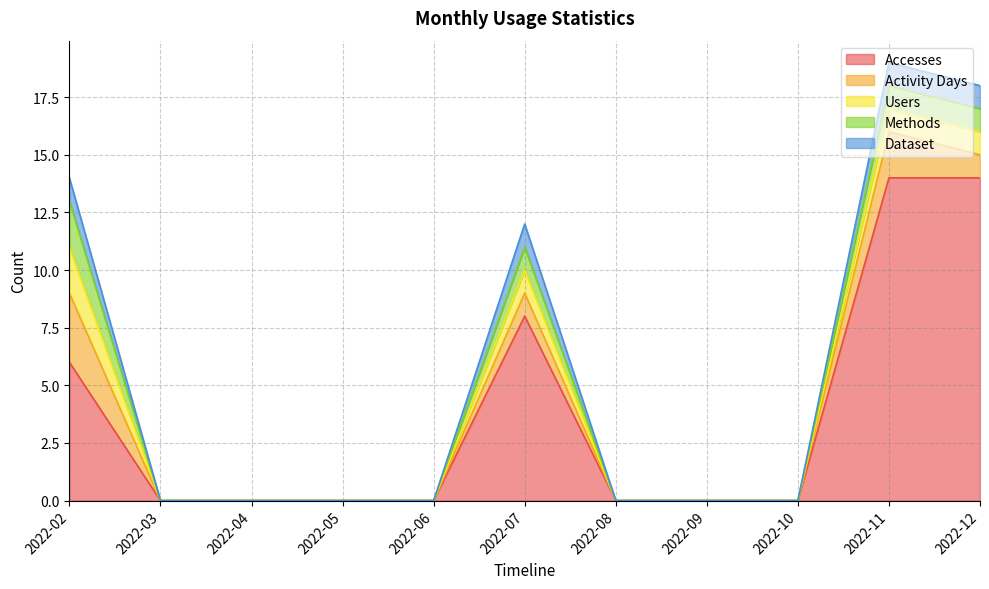

At which category does the chart reach its peak across all series?

2022-11